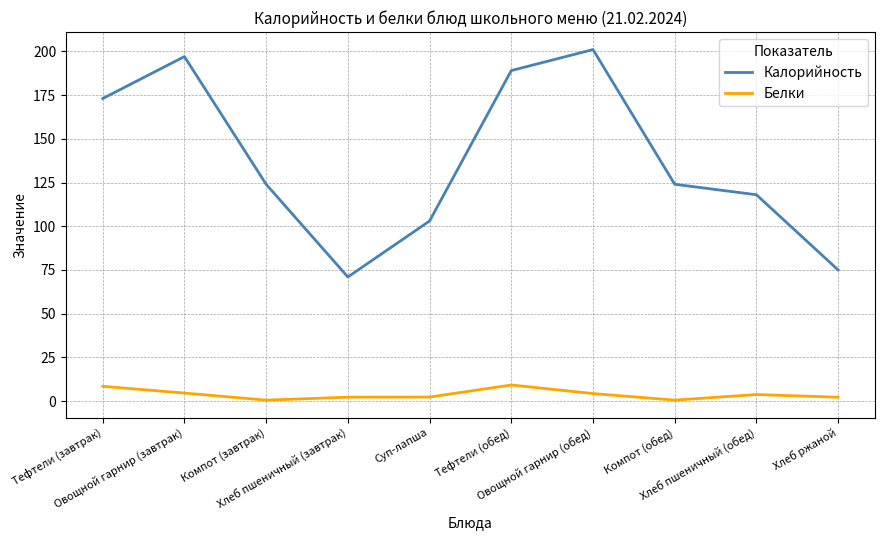

List the series in order of their overall mean, highest first.

Калорийность, Белки